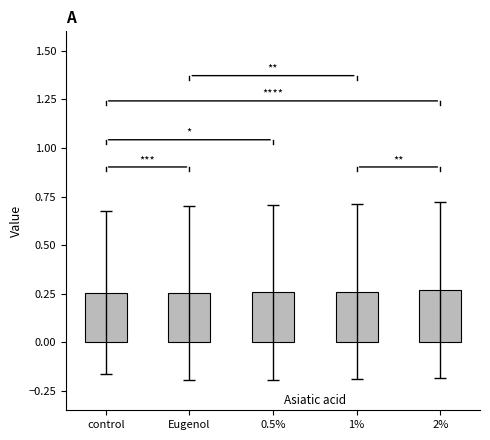

How many values are between 0 and 1?

5